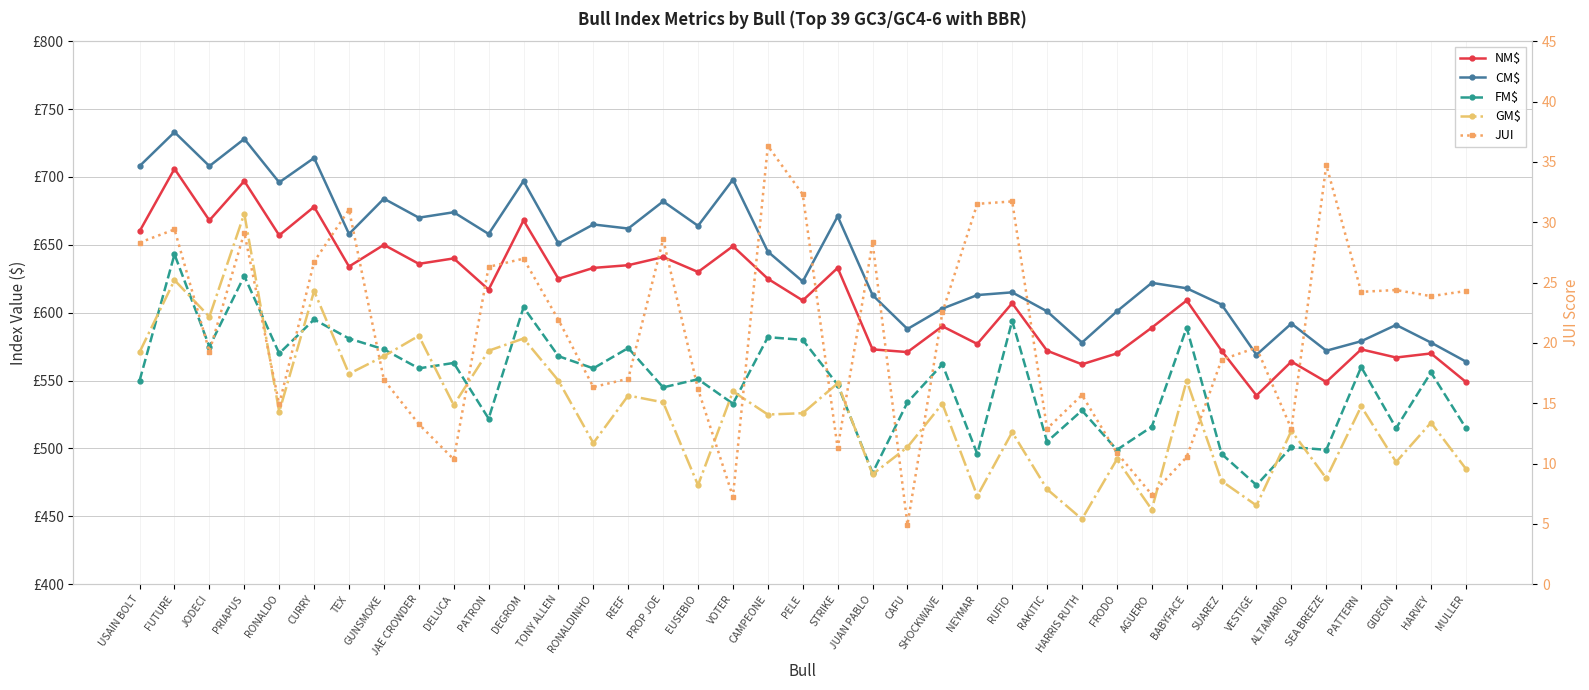

Is this an area chart (filled region under the line)?

No